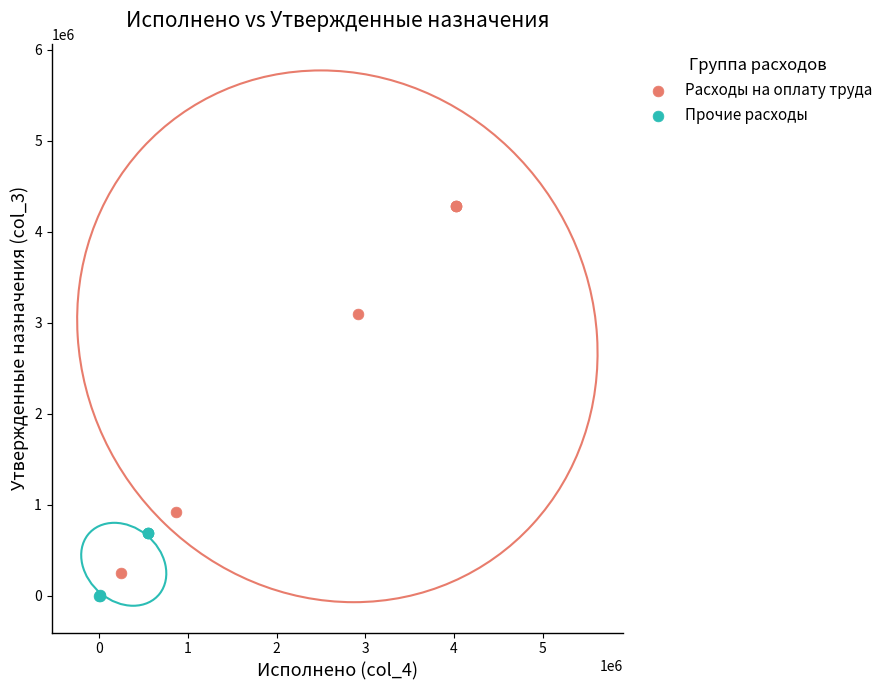

Which series has the widest spread of Y values?

Расходы на оплату труда